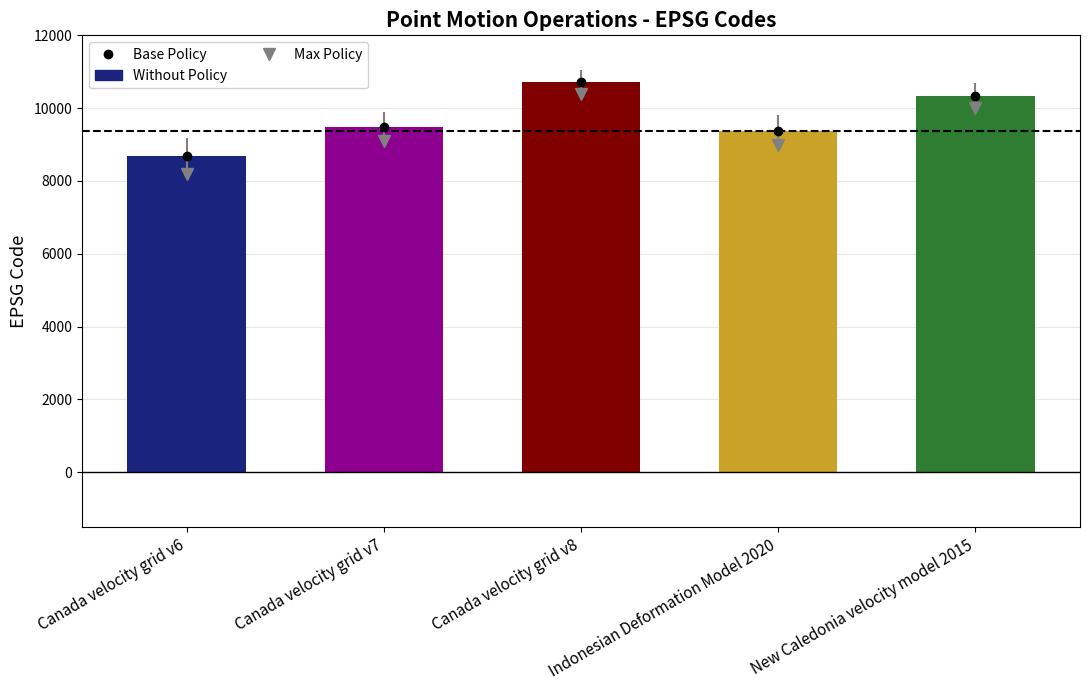

Reading left to right, what are all the values shown in this chart?

Canada velocity grid v6=8676	Canada velocity grid v7=9483	Canada velocity grid v8=10707	Indonesian Deformation Model 2020=9375	New Caledonia velocity model 2015=10323